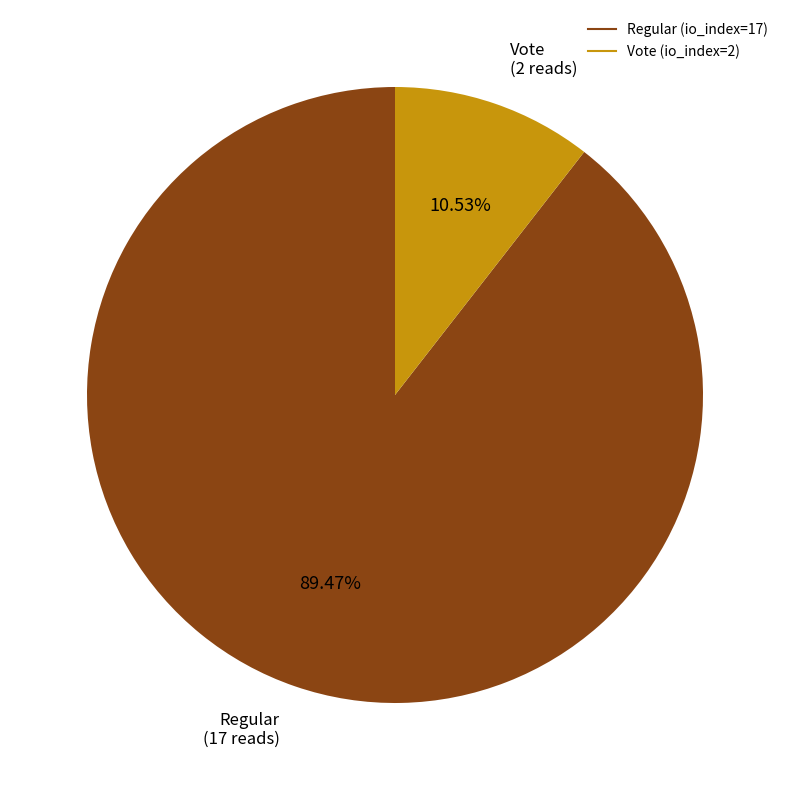

How many segments does this pie chart have?

2